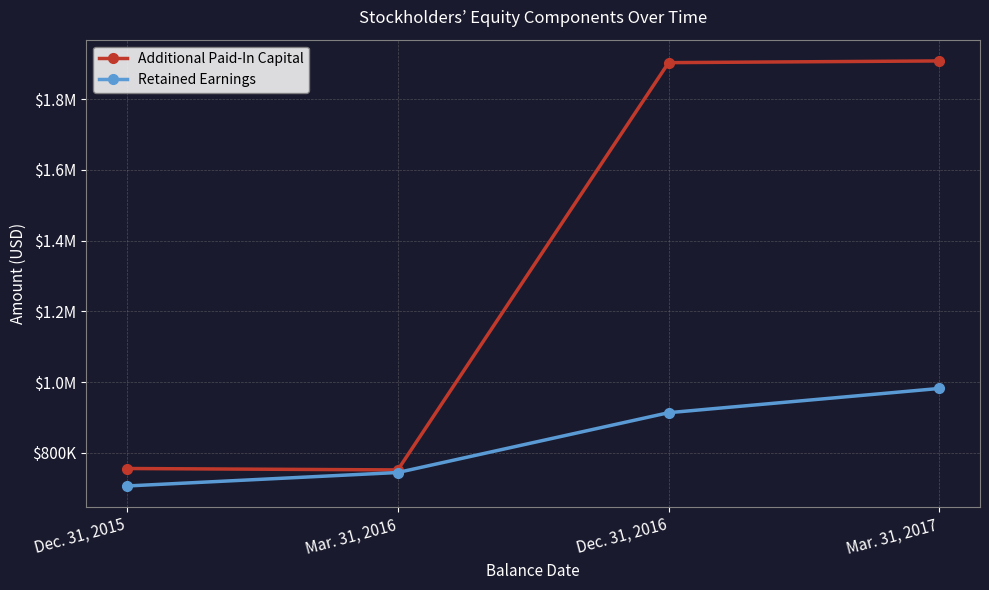

Is this an area chart (filled region under the line)?

No